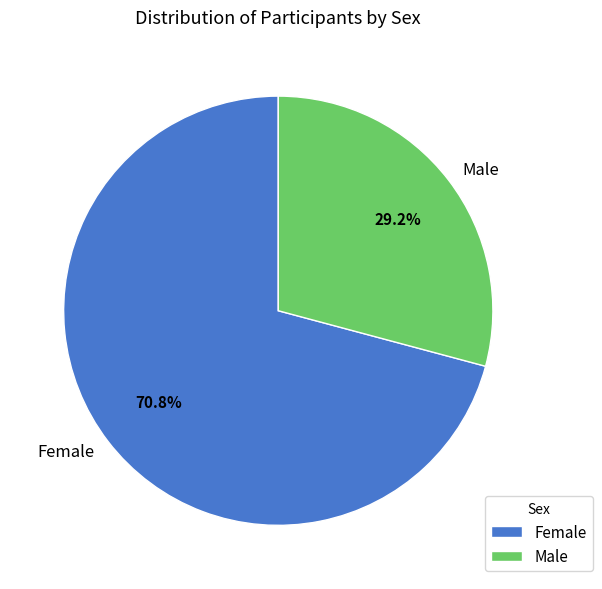

To the nearest percent, what portion does Female represent?

71%